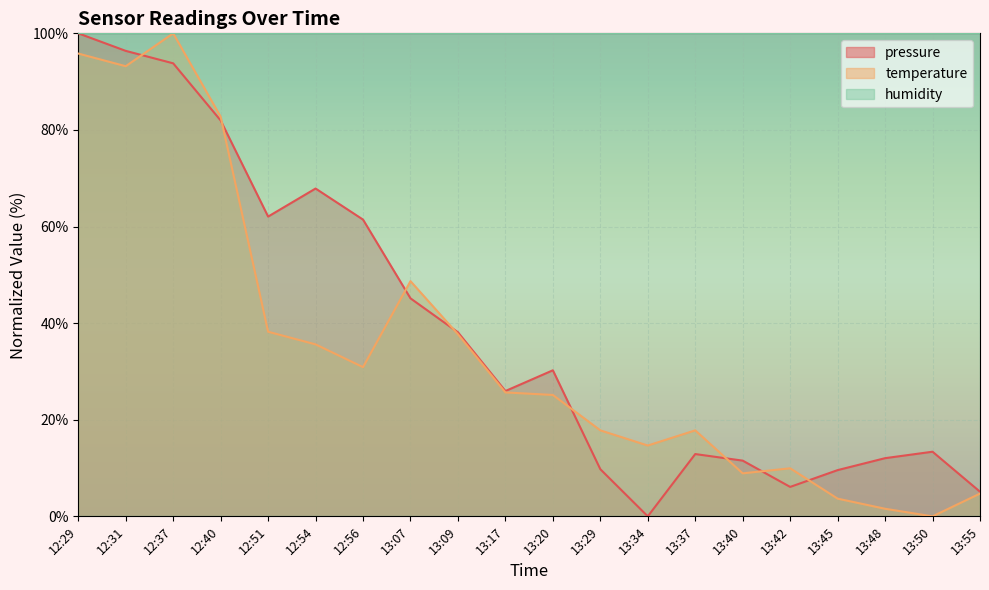

What is the difference between the maximum and minimum values in the temperature series?

100.0